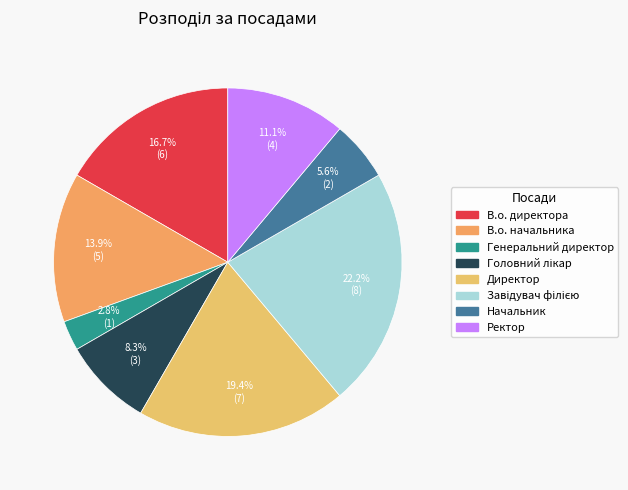

How many segments does this pie chart have?

8